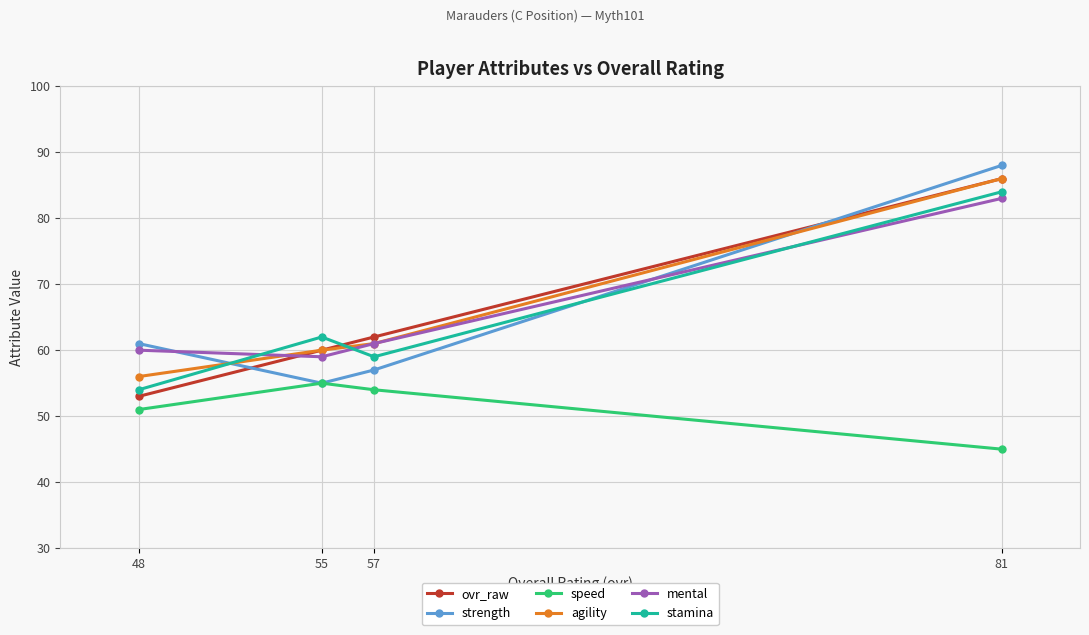

List the labels in order of agility value, largest first.

81, 57, 55, 48